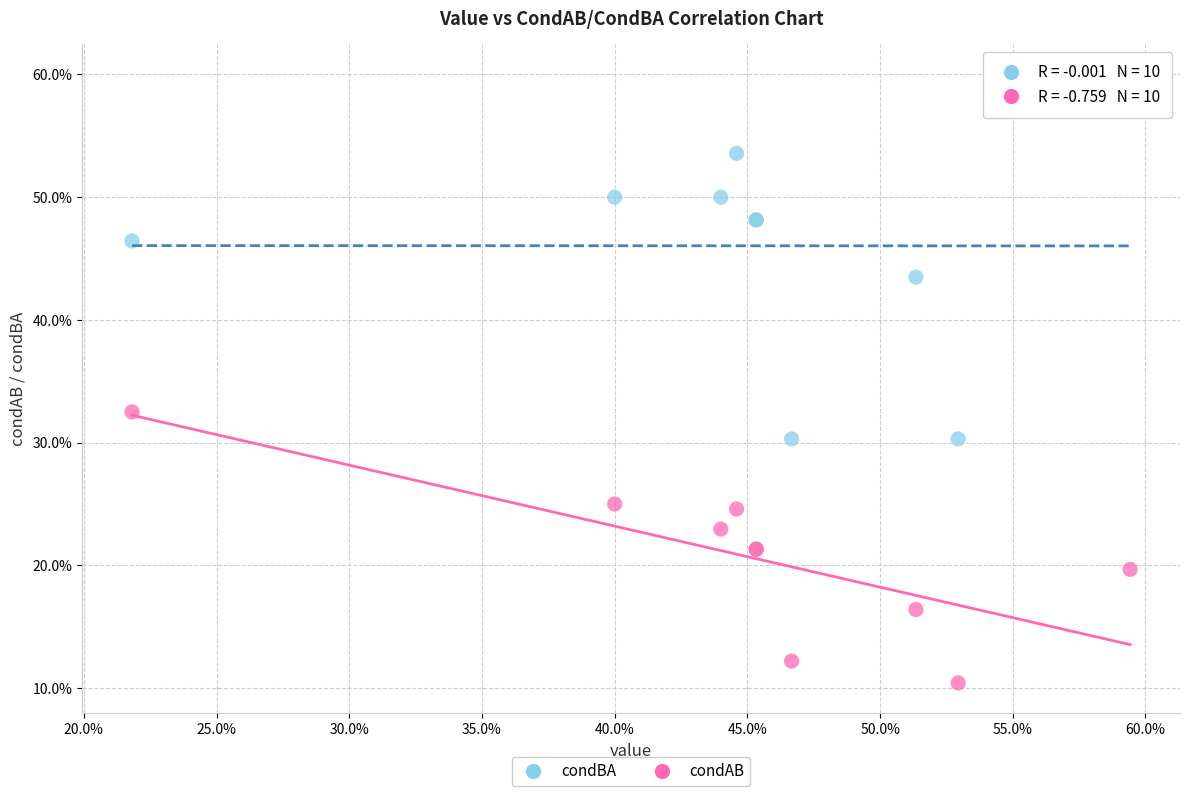

Which series contains the highest Y value?

condBA